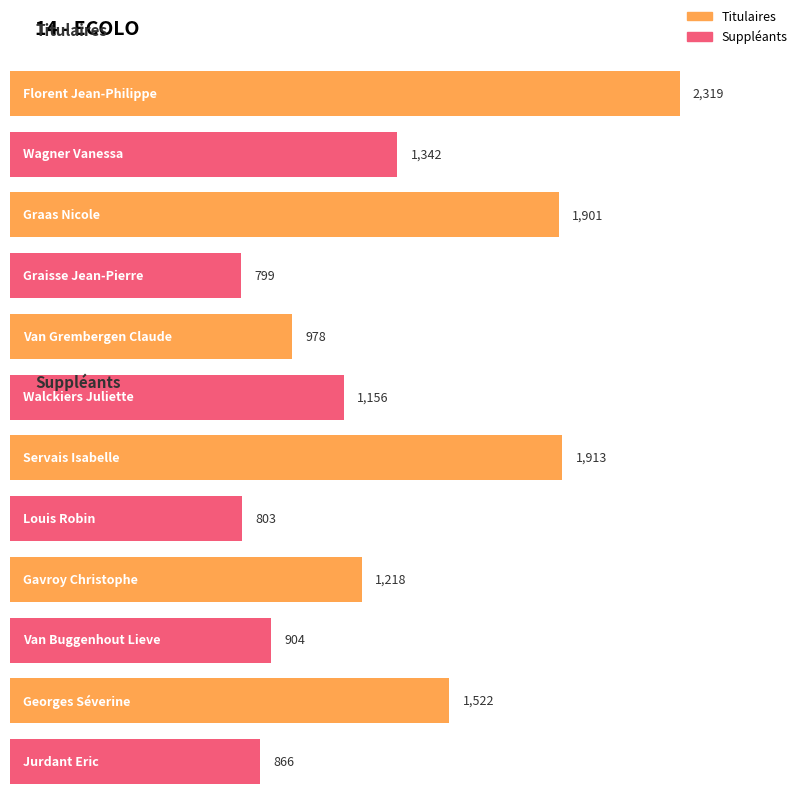

Which series has the largest total across all categories?

Titulaires